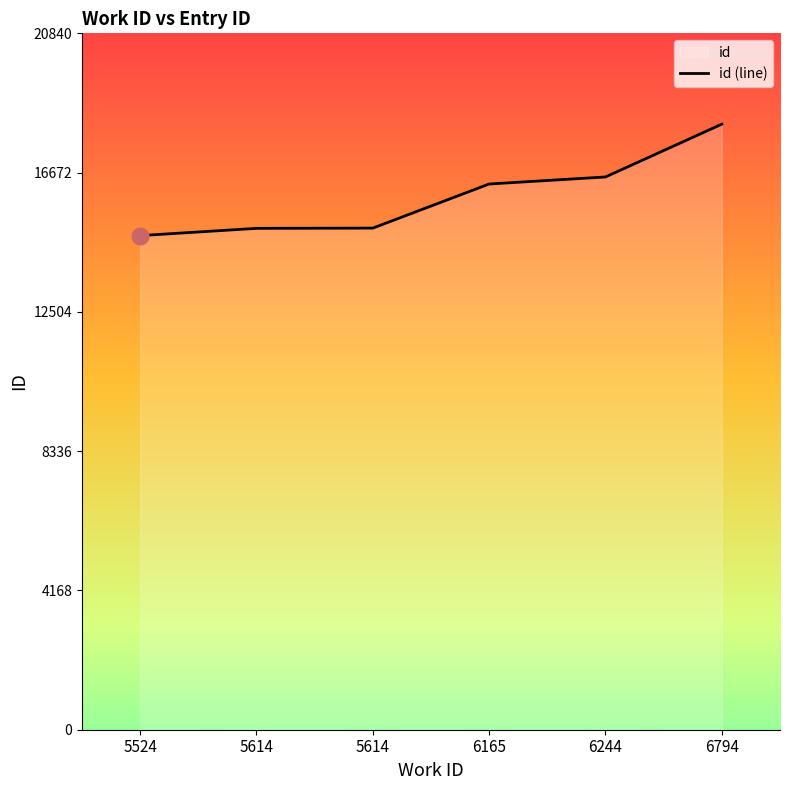

The value at 5524 is 14787. True or false?

True